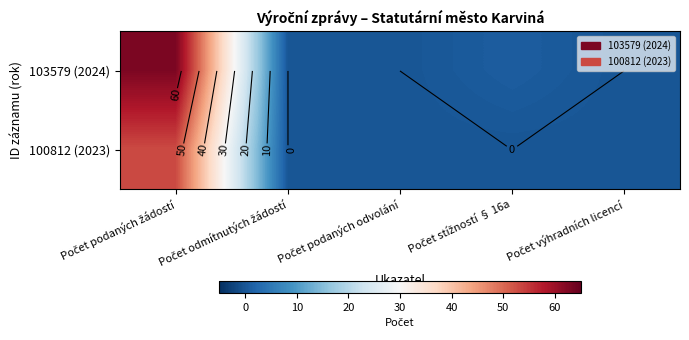

True or false: 100812 (2023) has a value of -22 at Počet výhradních licencí.

False